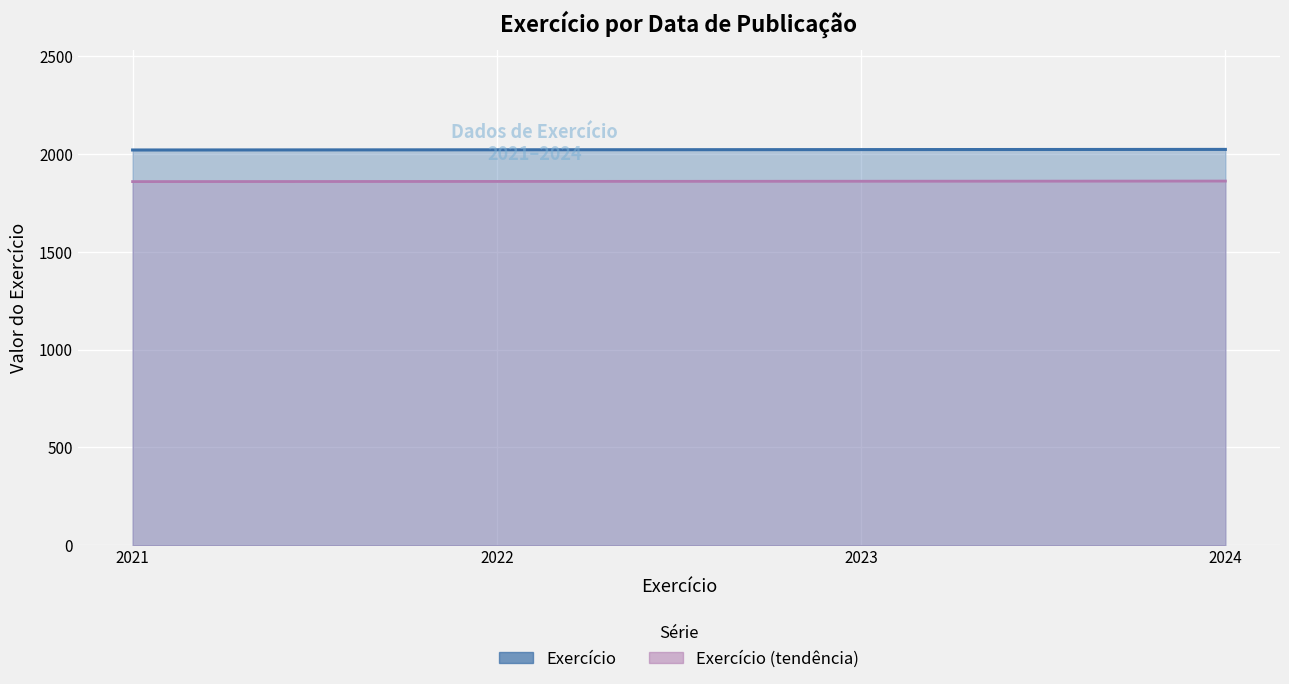

Count the values in the range 2022 to 2024.

3